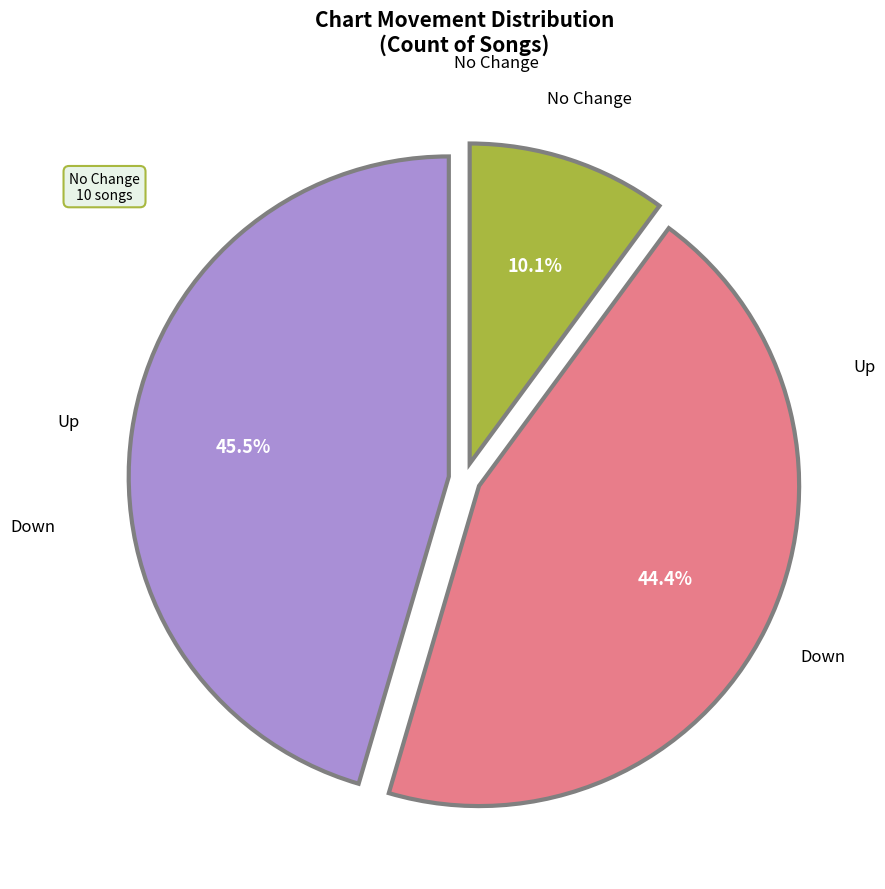

Does any single category account for the majority?

No